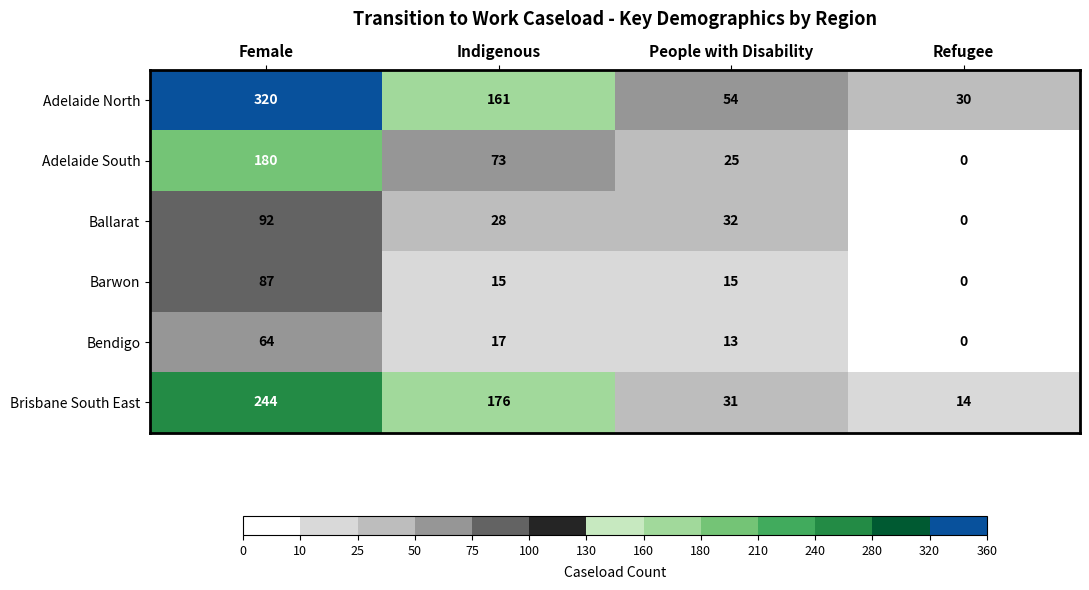

Which series has the widest spread of values?

Adelaide North